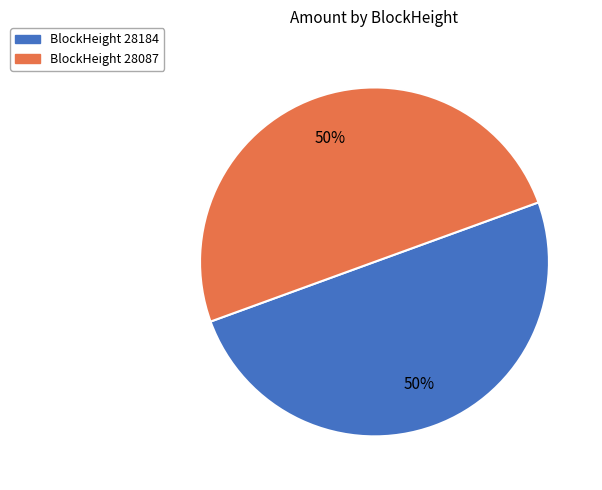

To the nearest percent, what is the average slice percentage?

50%